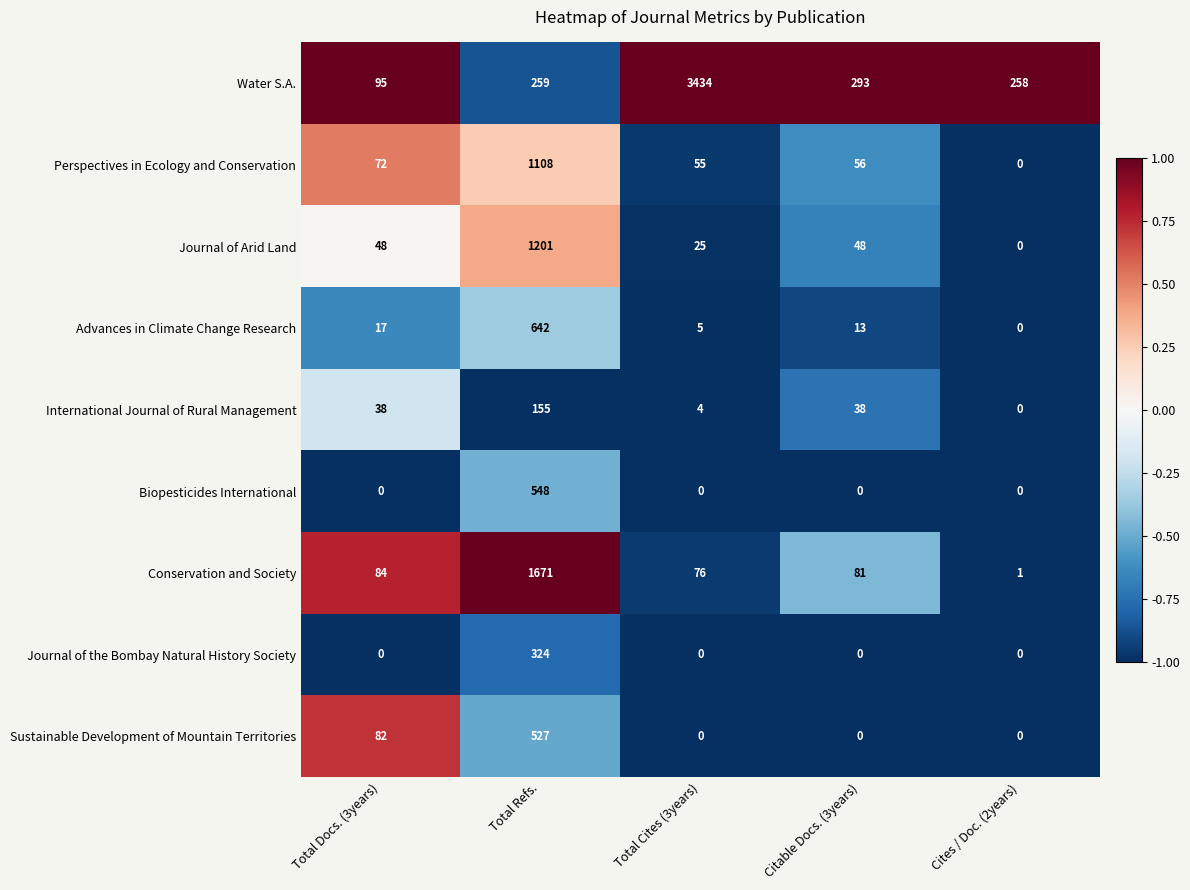

How many distinct data groups are displayed?

9